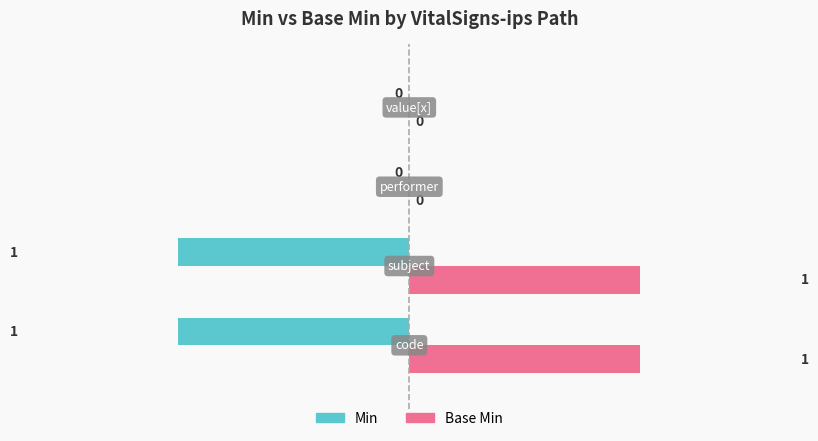

How many positive values does the Base Min series have?

2